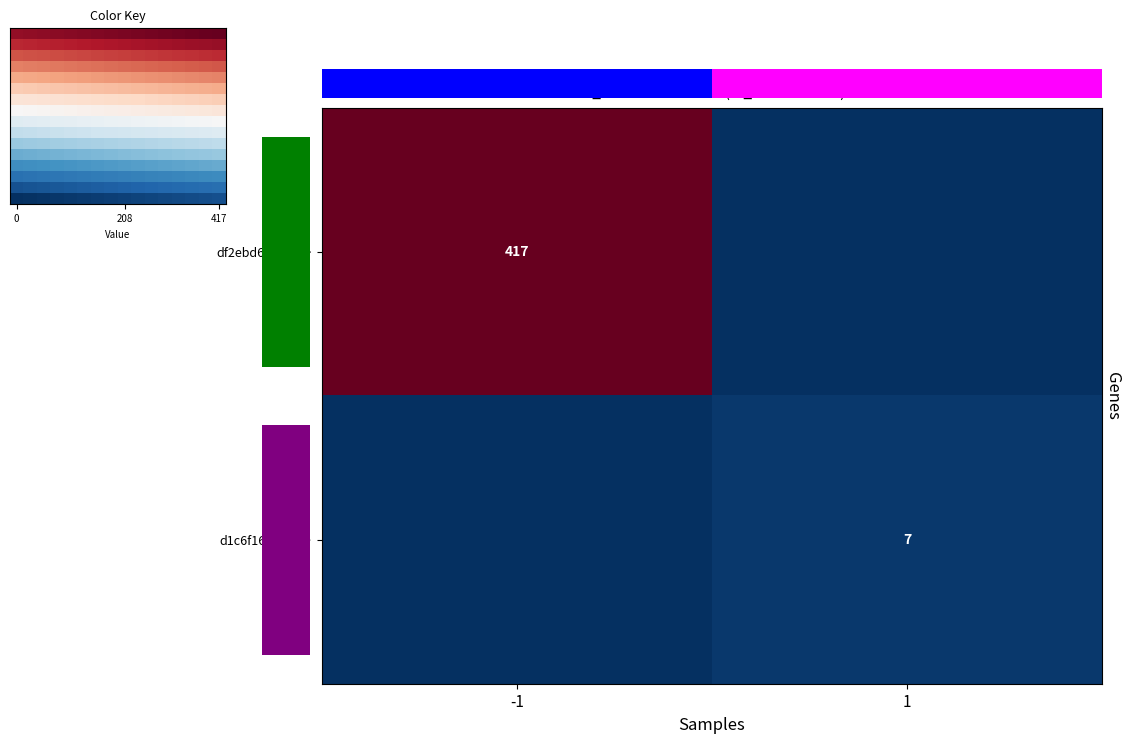

Is it true that d1c6f1637eec… equals 10 at 1?

False